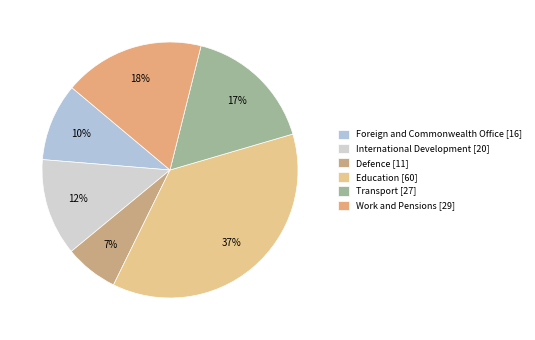

To the nearest percent, what is the difference between the Work and Pensions and Transport slice percentages?

1%